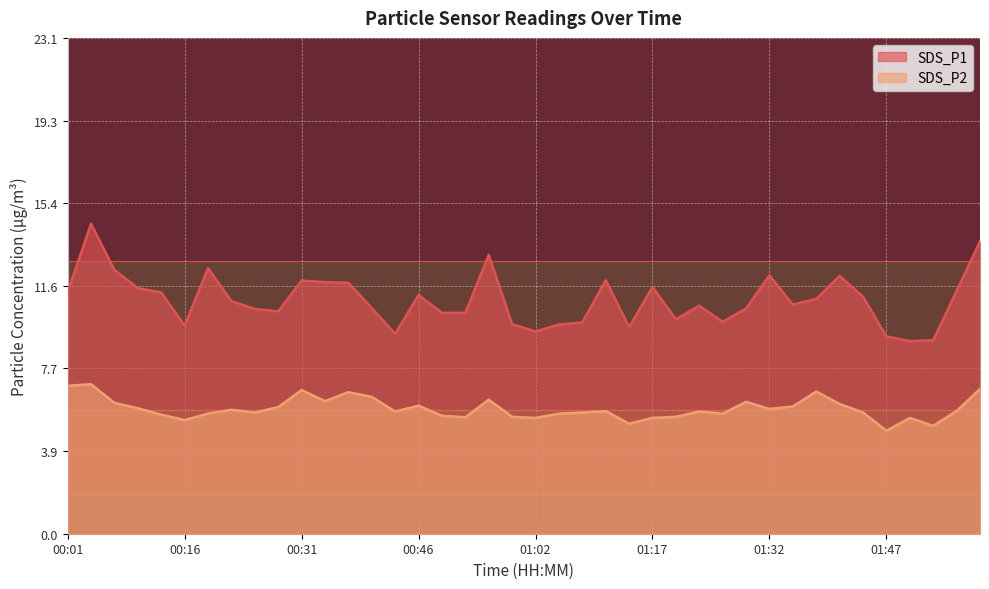

Does the chart have visible grid lines?

Yes